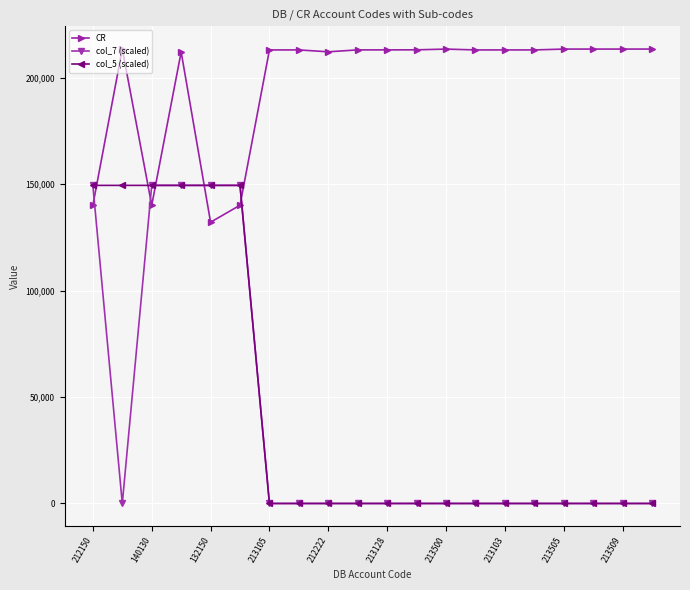

Which series has the largest total across all categories?

CR